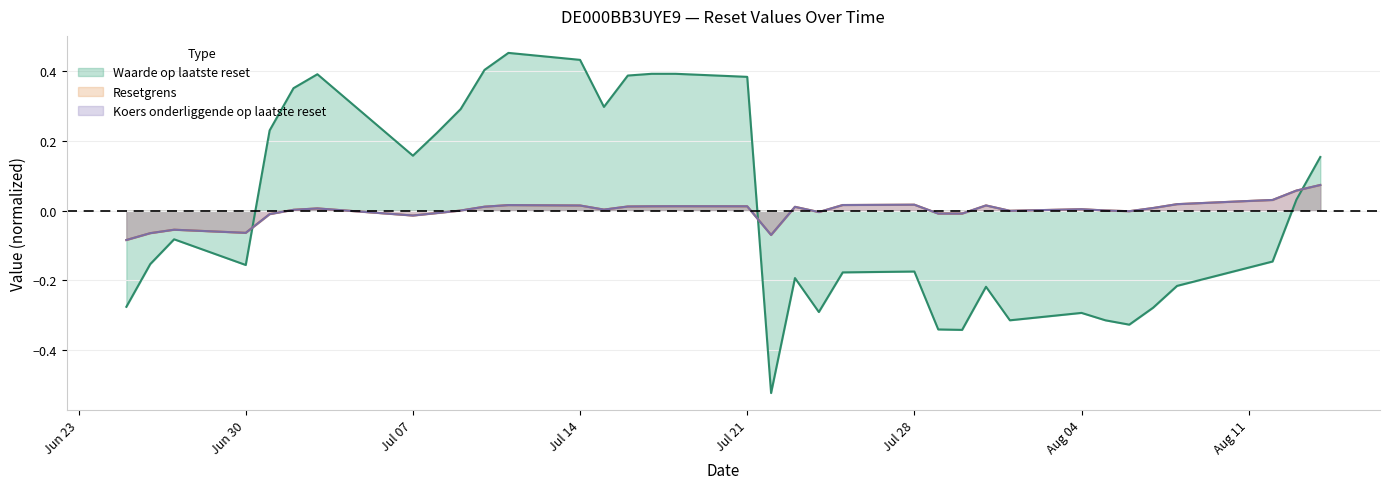

Which category has the lowest value across all series?

2025-07-22